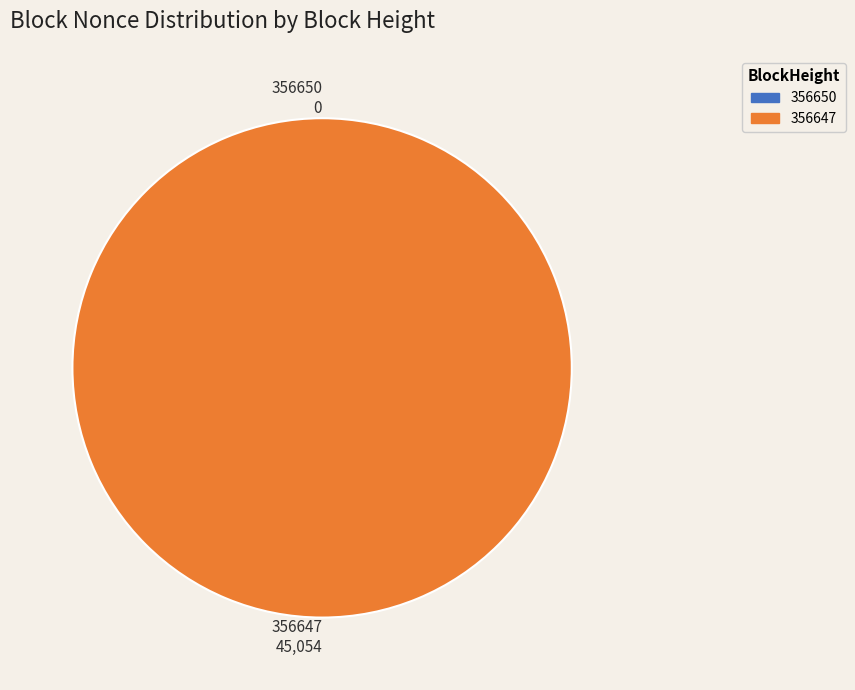

True or false: 356647 accounts for 100% of the total.

True